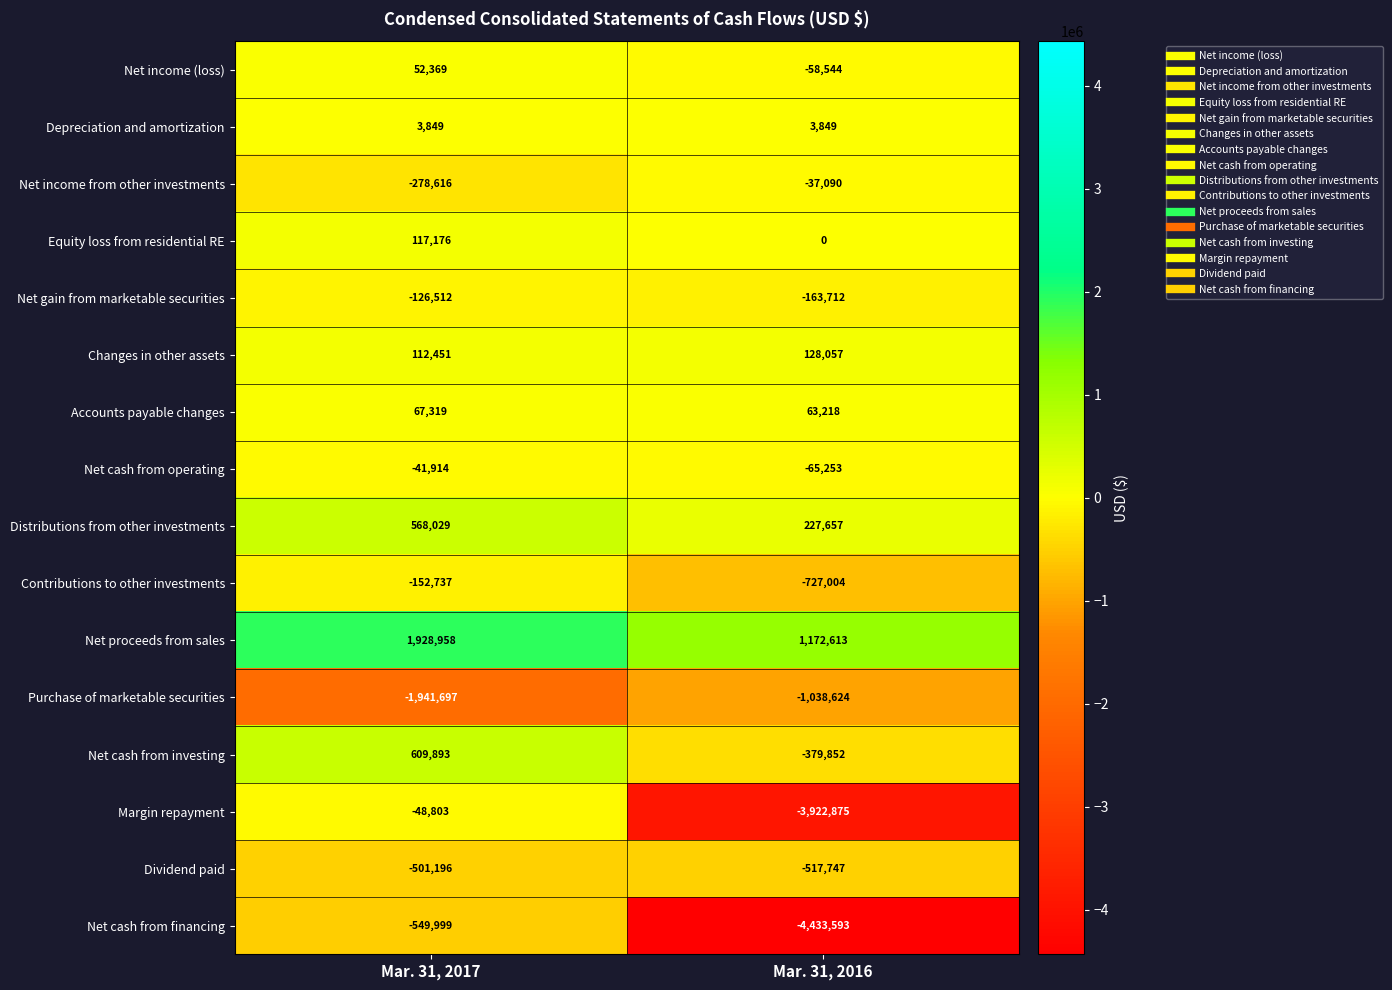

How many values in Net income (loss) are above zero?

1